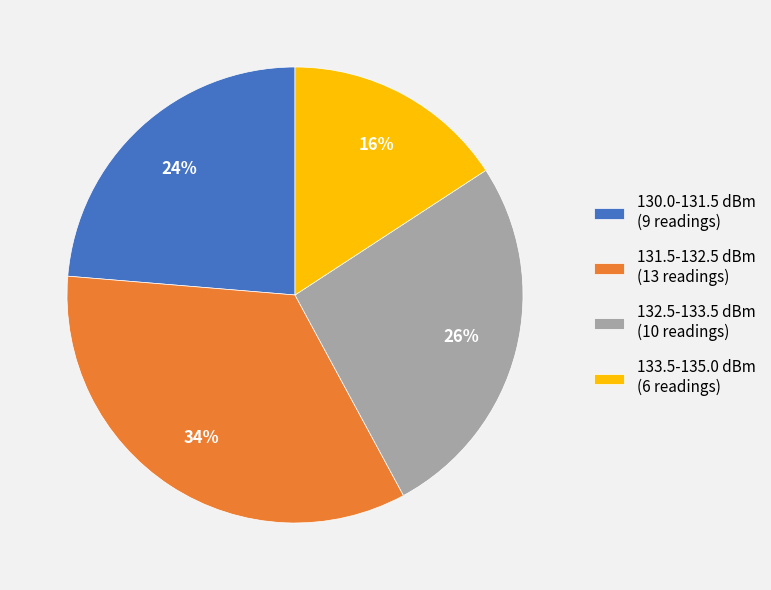

How many segments does this pie chart have?

4